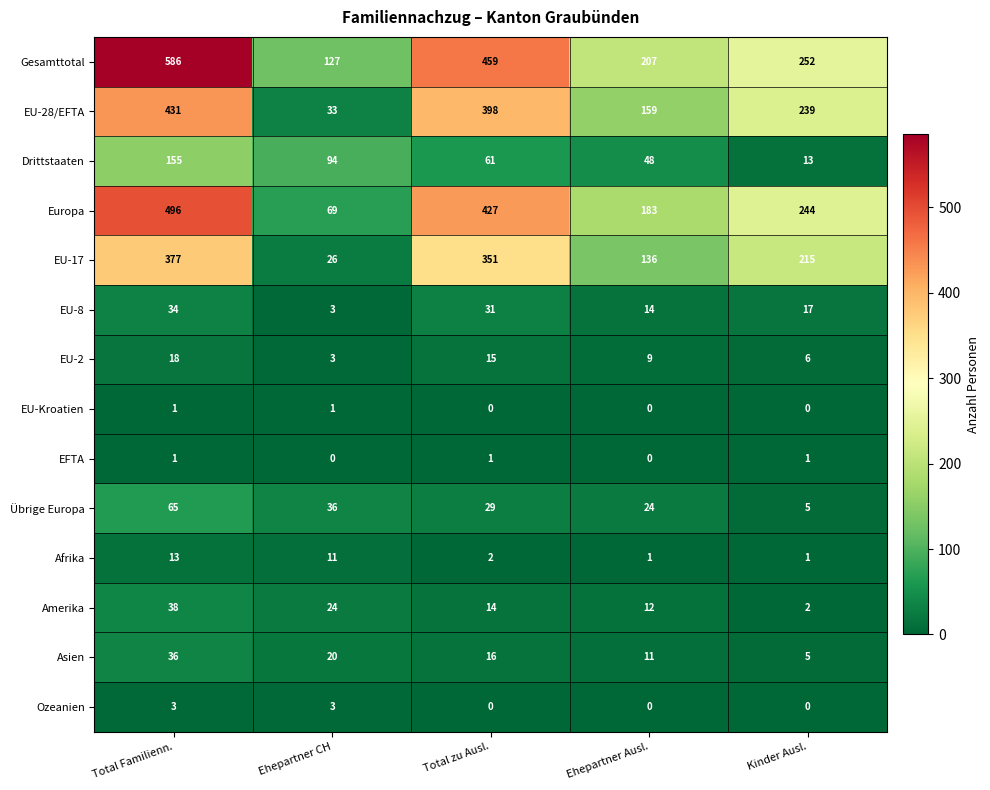

List the labels in order of Amerika value, largest first.

Total Familienn., Ehepartner CH, Total zu Ausl., Ehepartner Ausl., Kinder Ausl.